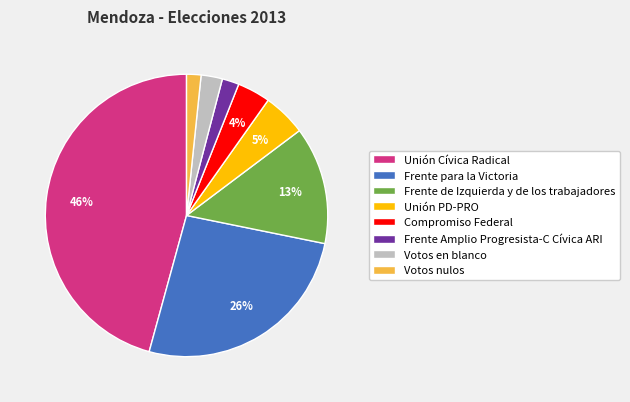

To the nearest percent, what is the combined percentage of Votos en blanco and Compromiso Federal?

6%